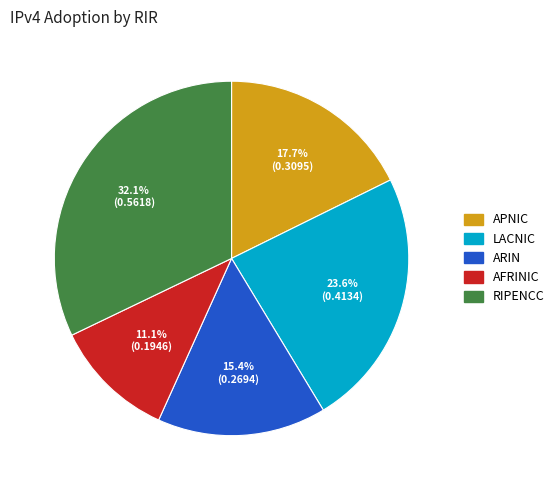

Does any single category account for the majority?

No